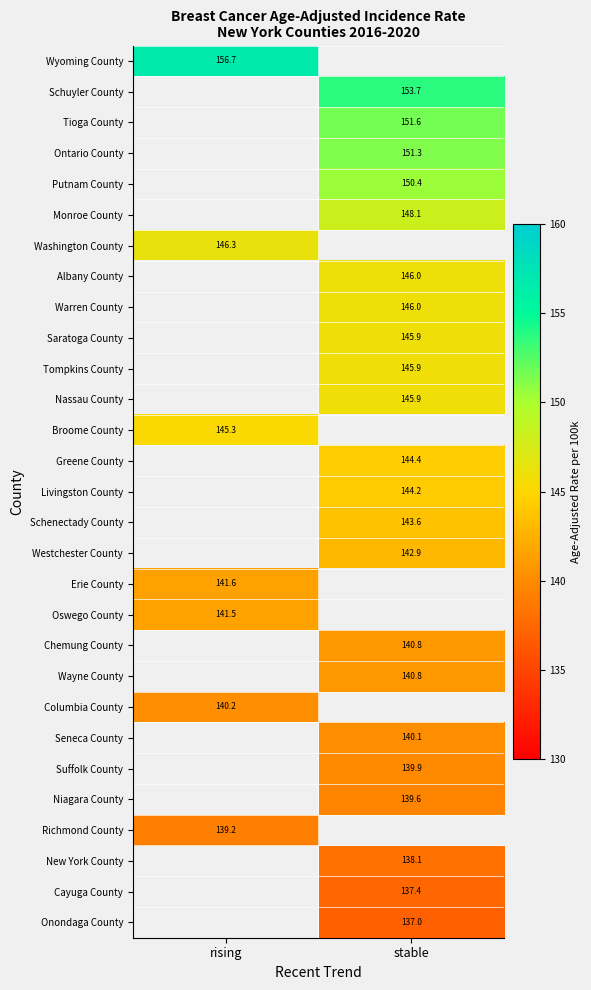

What is the minimum value shown in the chart?

137.0